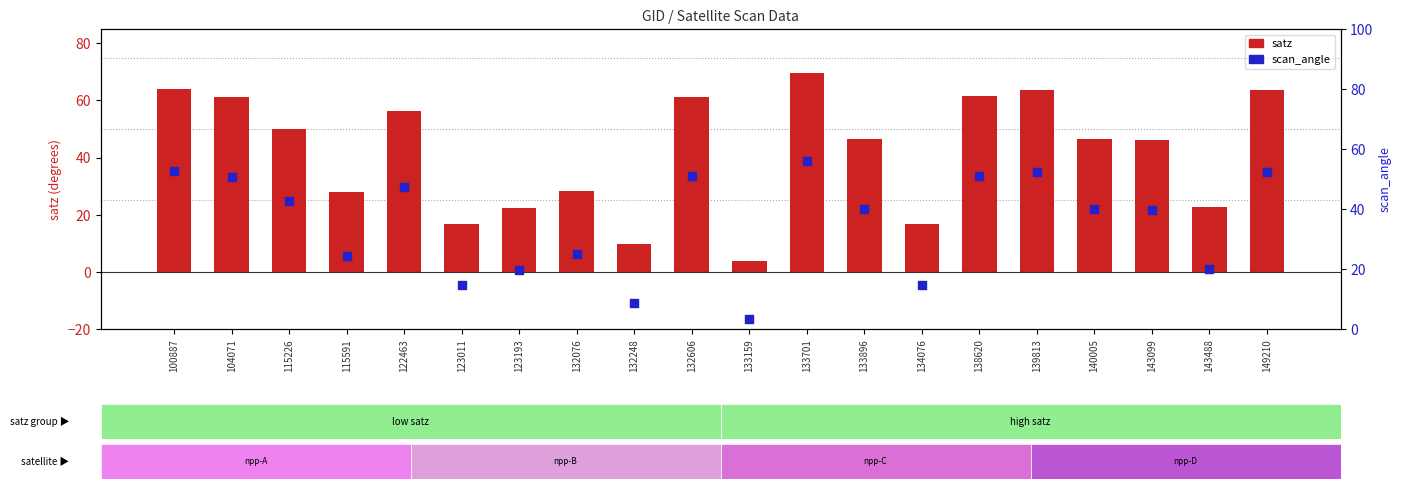

Which series reaches the maximum Y coordinate?

satz